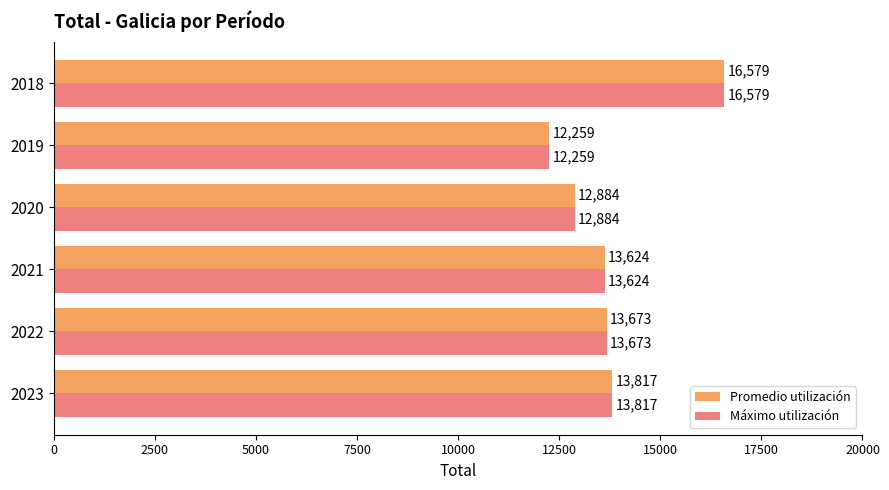

Which category has the highest value in the Promedio utilización series?

2018